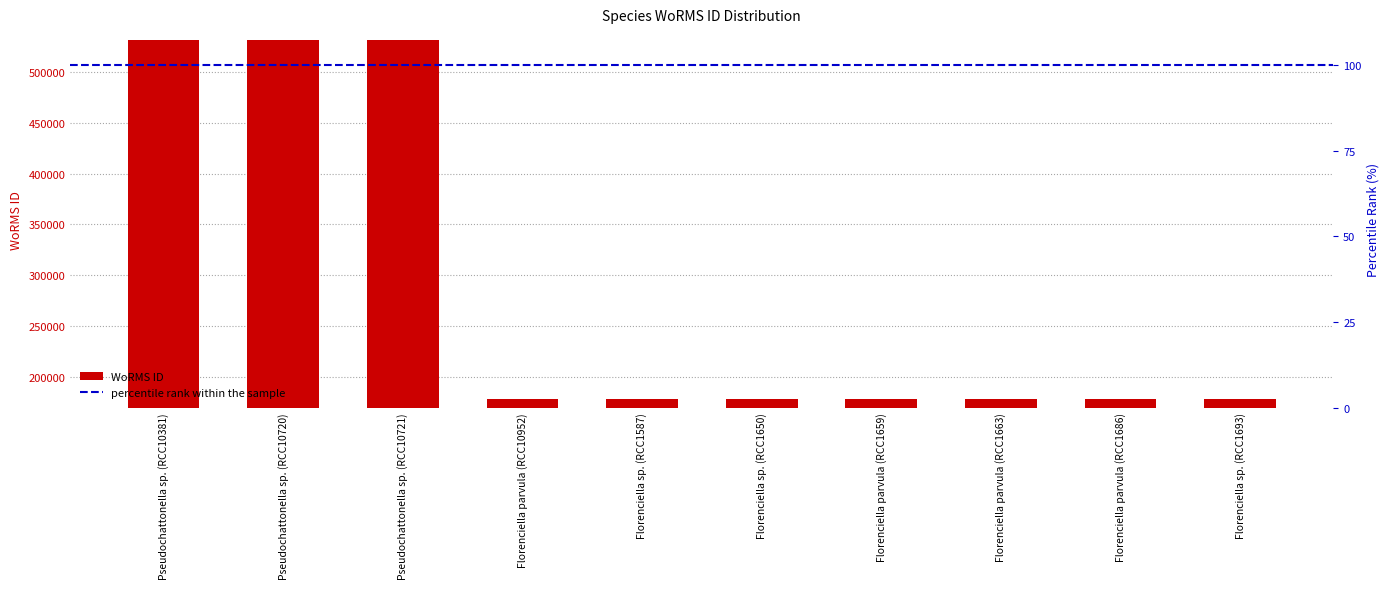

What is the label of the 4th bar from the left?

Florenciella parvula (RCC10952)